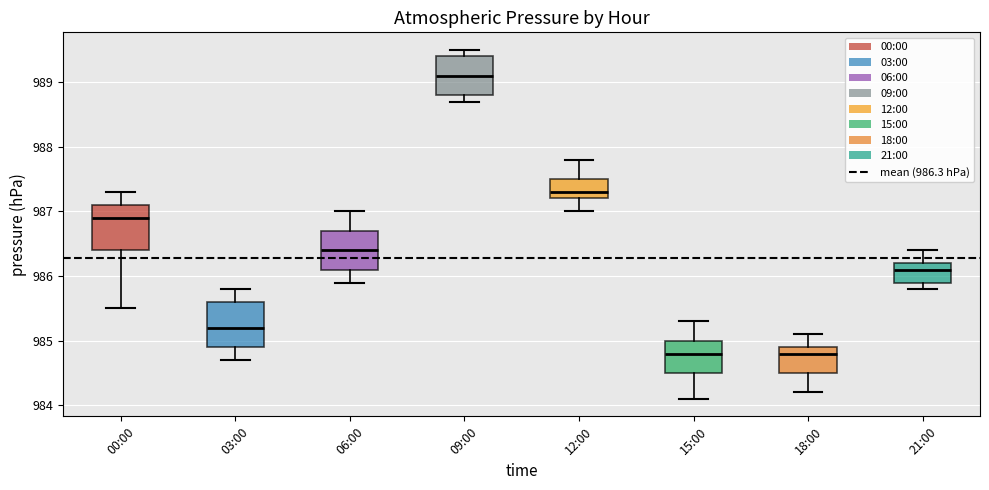

Where is the lower edge of the box for 00:00 on the y-axis? The values are not printed on the chart, so give them approximately, as read against the axis.

986.4